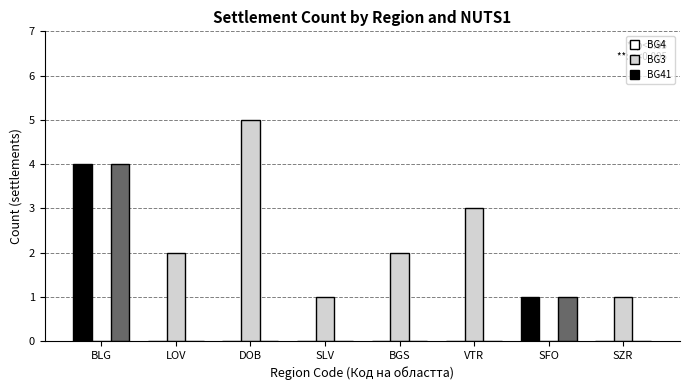

How many groups of bars are there?

8